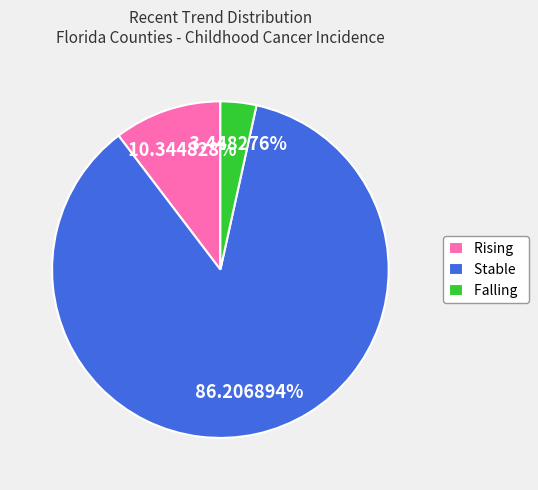

What is the largest slice in the pie chart?

Stable